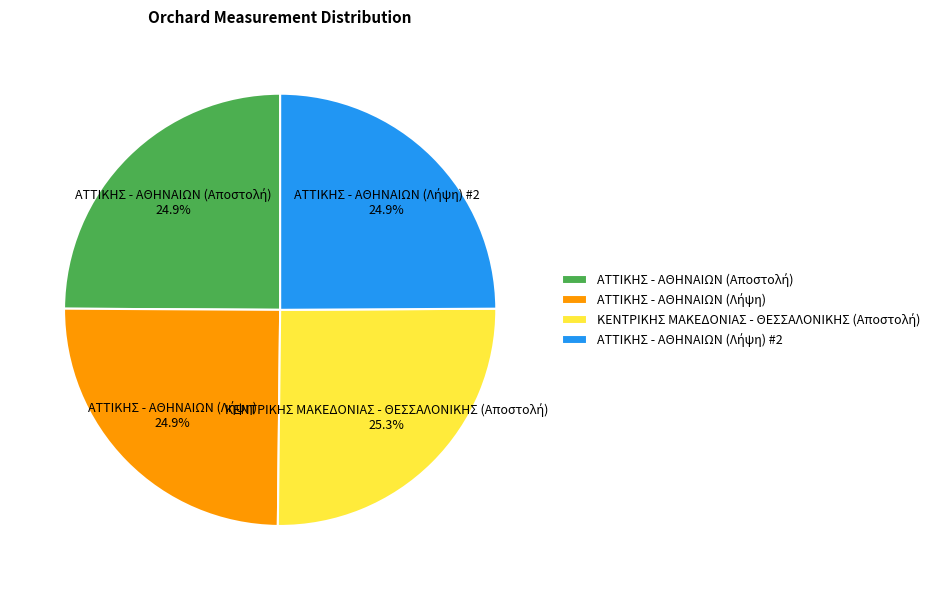

To the nearest percent, what is the average slice percentage?

25%